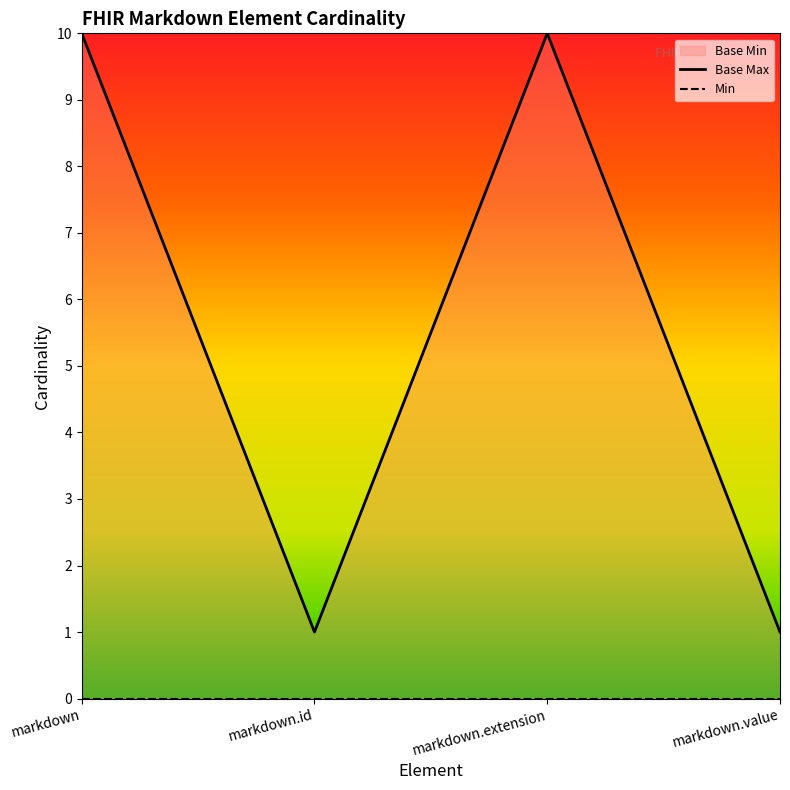

Read the Base Max value at markdown.

10